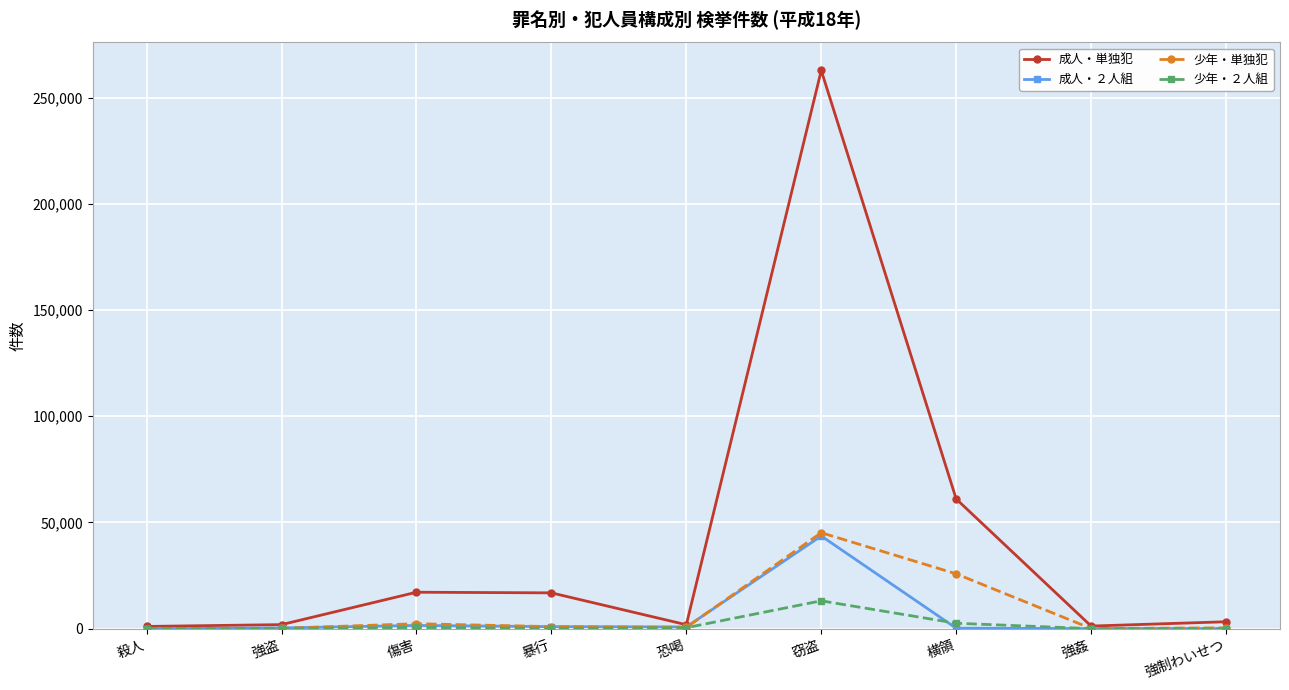

Where is 少年・２人組 nearest to the value 6554?

横領